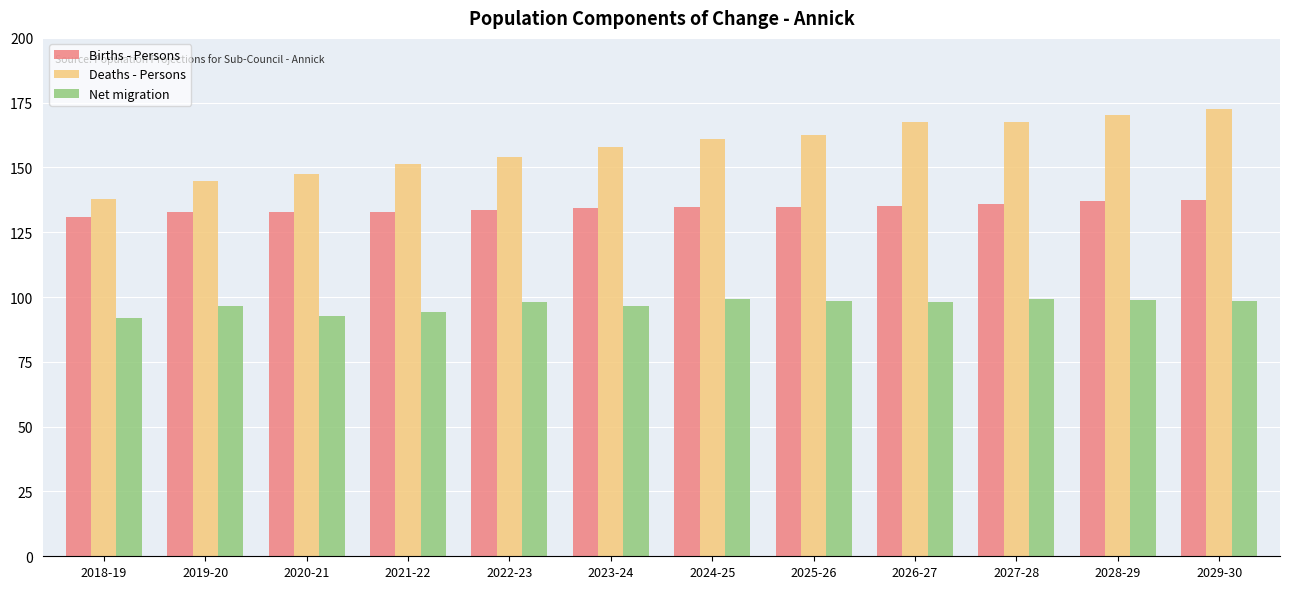

List the series in order of their overall mean, highest first.

Deaths - Persons, Births - Persons, Net migration